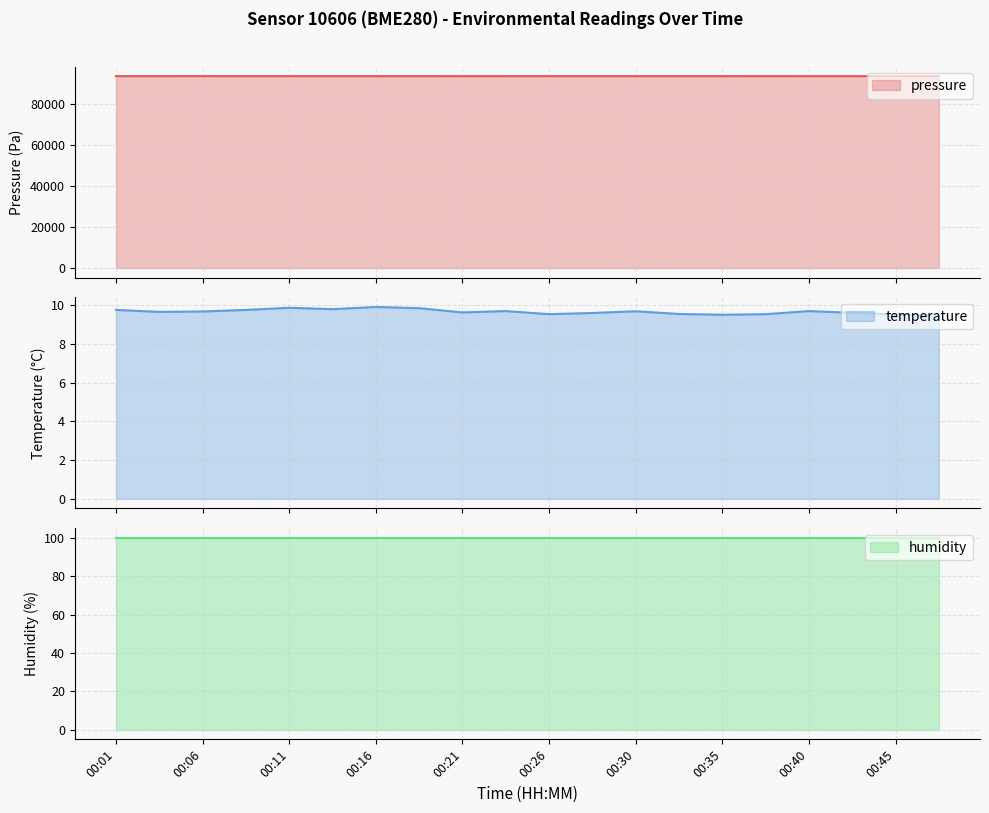

True or false: pressure and temperature intersect in this chart.

False